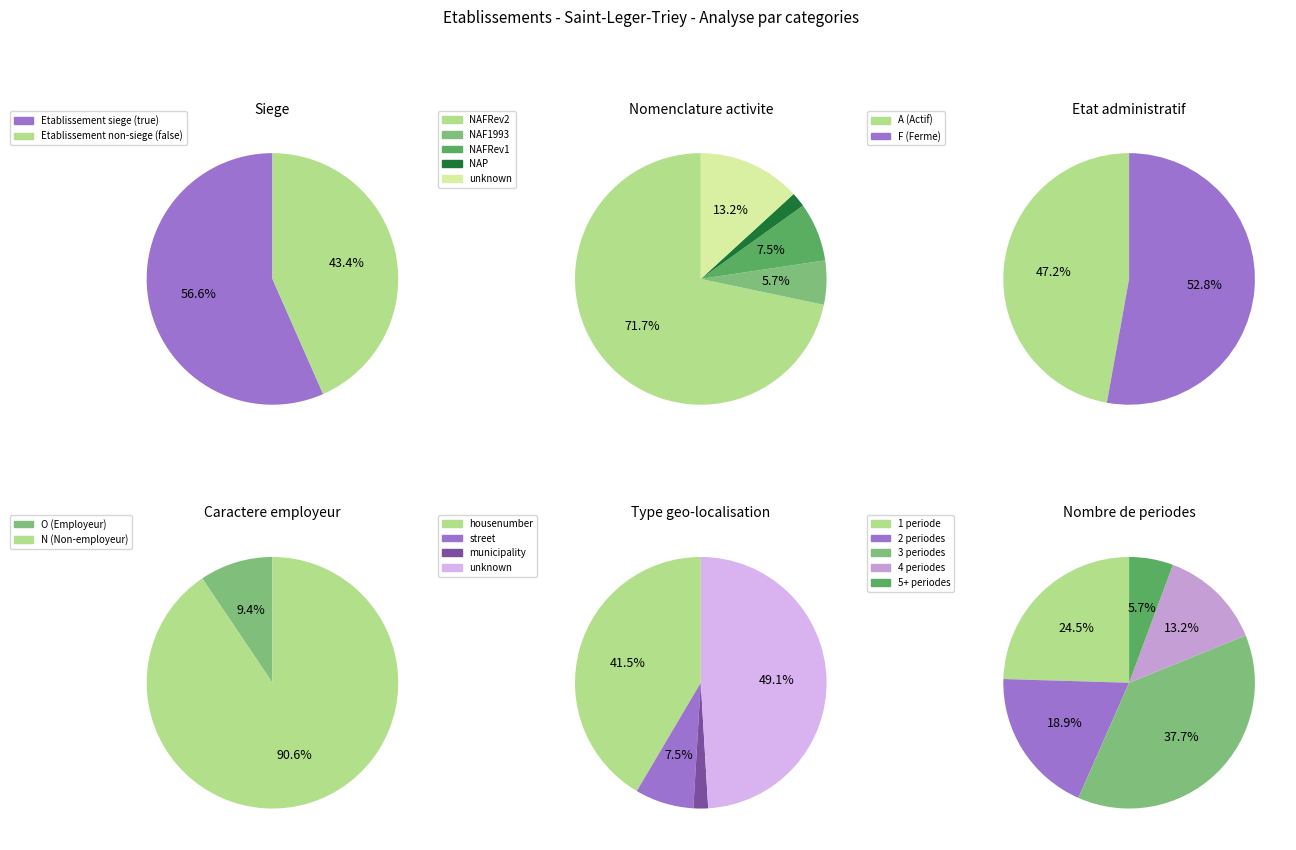

Count the number of slices in the pie.

2